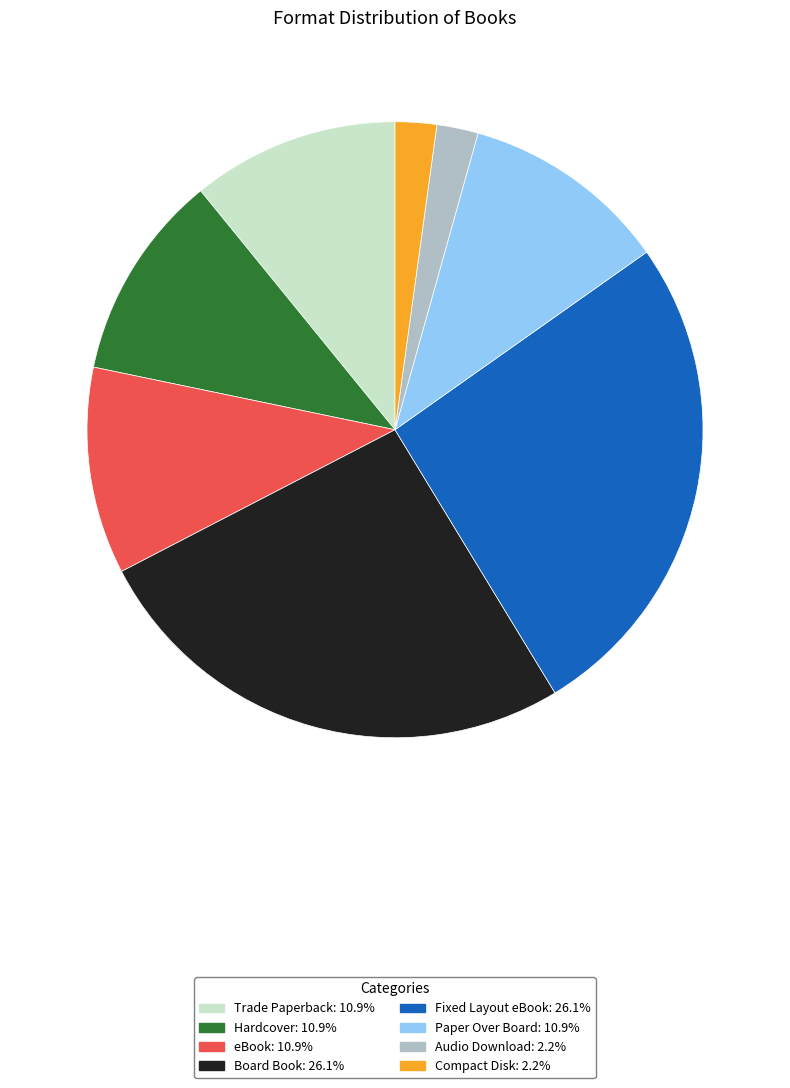

Is there a majority slice in this chart?

No